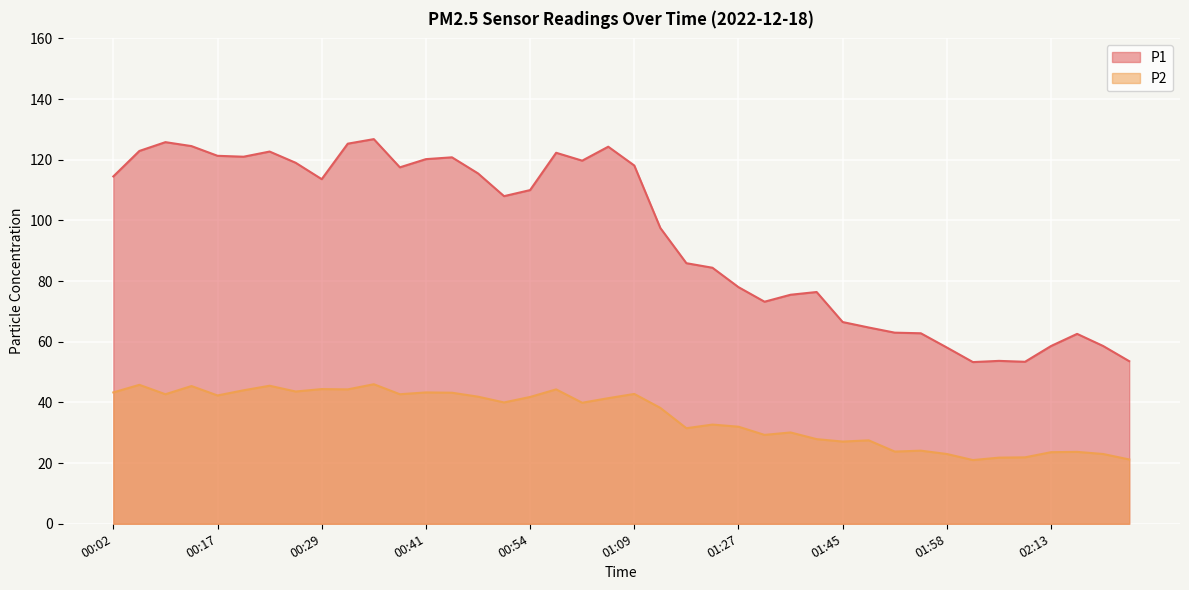

What are all the series names shown in the legend?

P1, P2